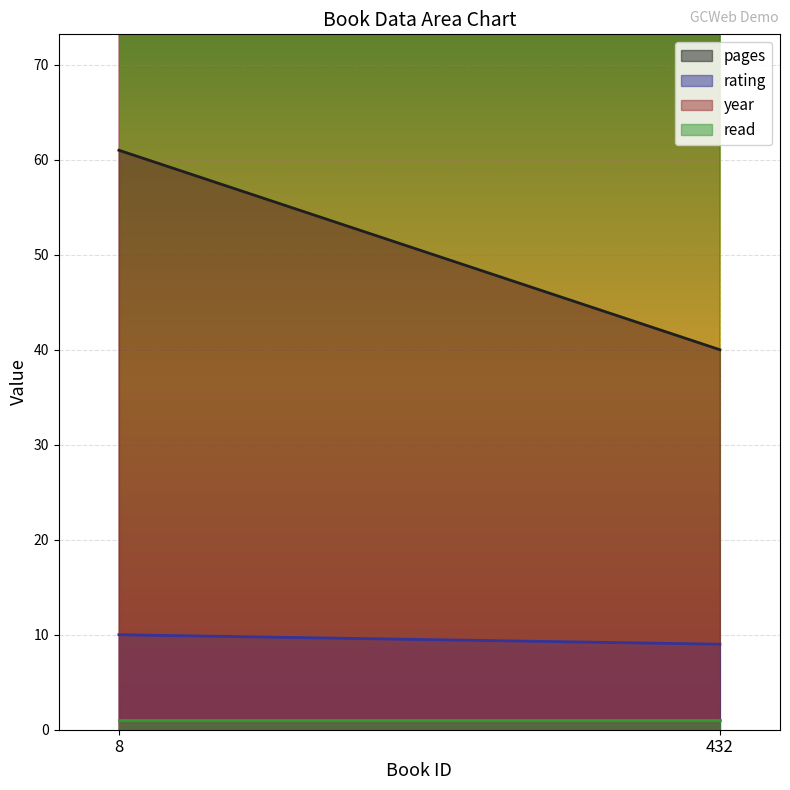

The value of rating at 8 is 5. True or false?

False